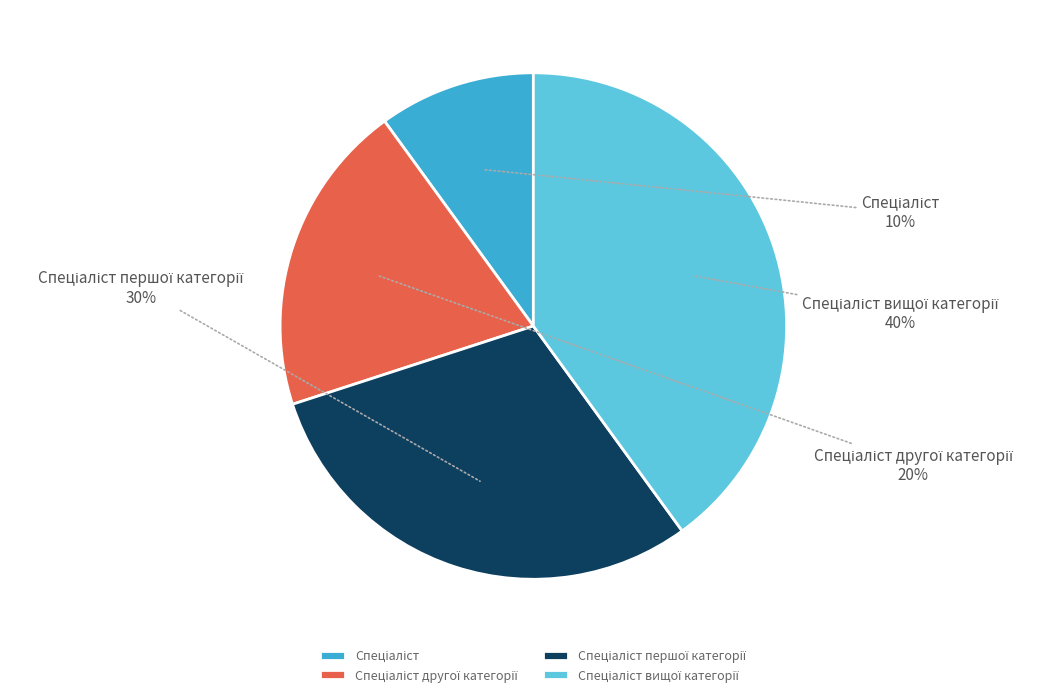

Is there a majority slice in this chart?

No